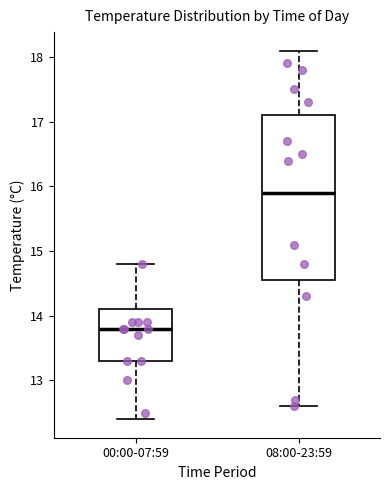

Reading left to right, transcribe this box plot: for each box, give where its median line is, the range the box spans, and where its two whiskers end, as read against the y-axis. The values are not printed on the chart, so give them approximately, as read against the axis.

00:00-07:59: median 13.8, box 13.3 to 14.1, whiskers 12.4 to 14.8
08:00-23:59: median 15.9, box 14.6 to 17.1, whiskers 12.6 to 18.1